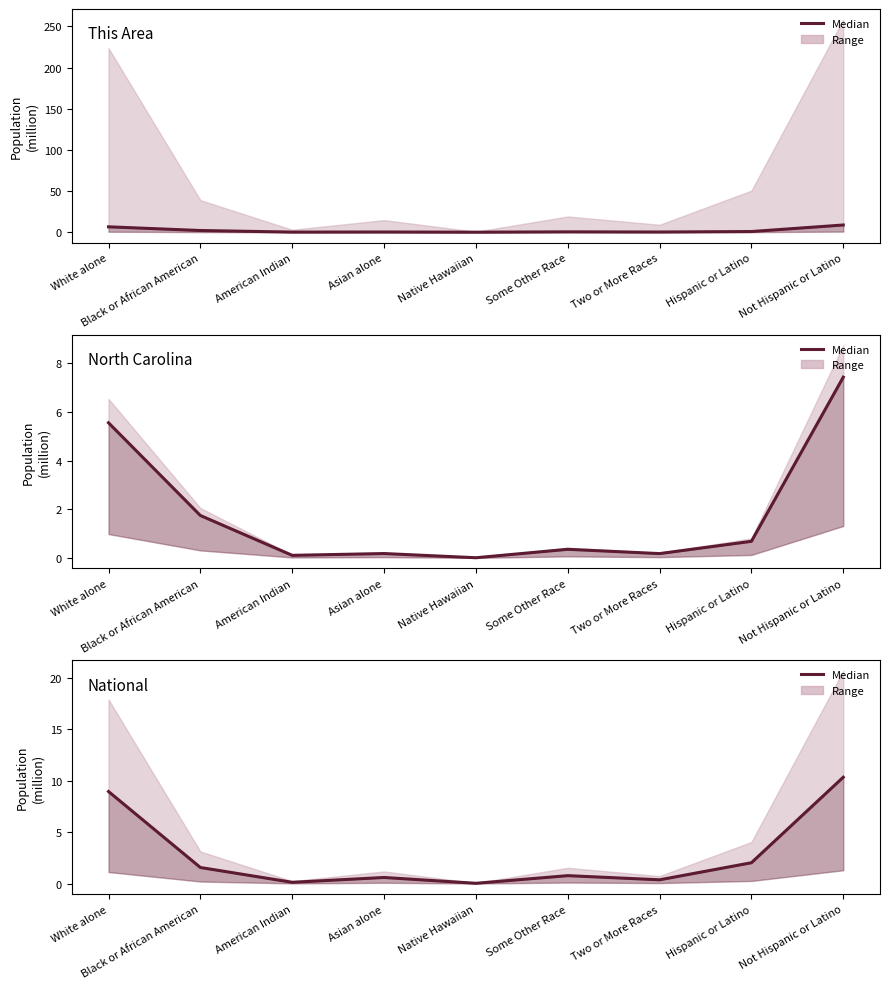

Which category has the highest value across all series?

Not Hispanic or Latino